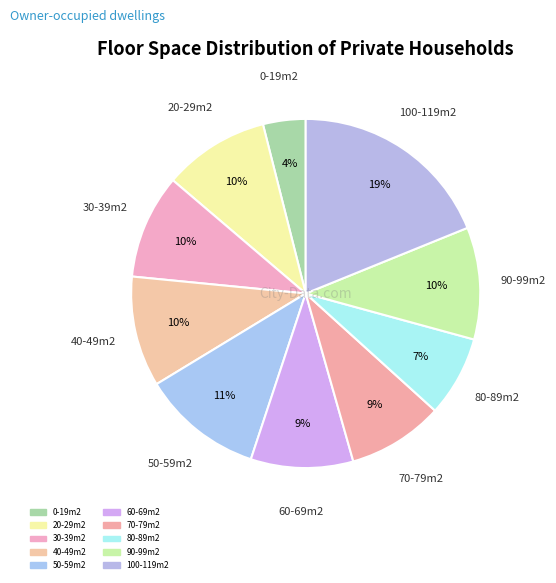

What percentage is the 70-79m2 slice, to the nearest percent?

9%